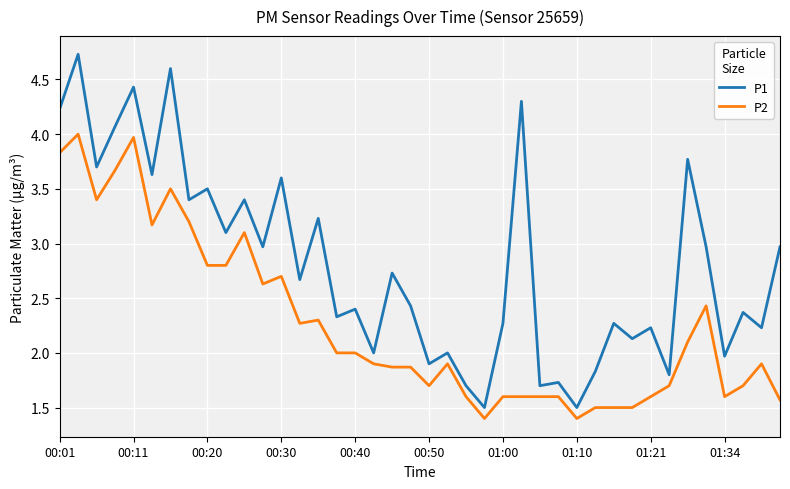

Which series has the largest total across all categories?

P1